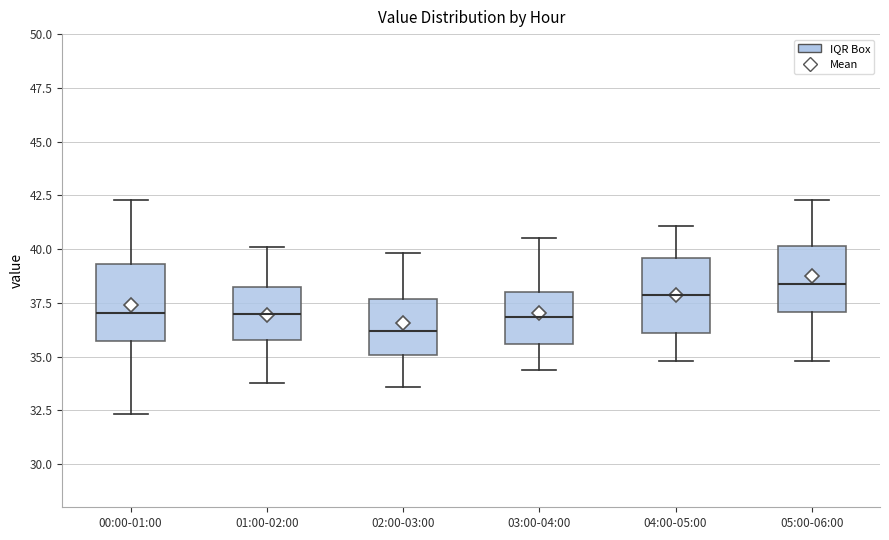

Which box has the lowest median line?

02:00-03:00